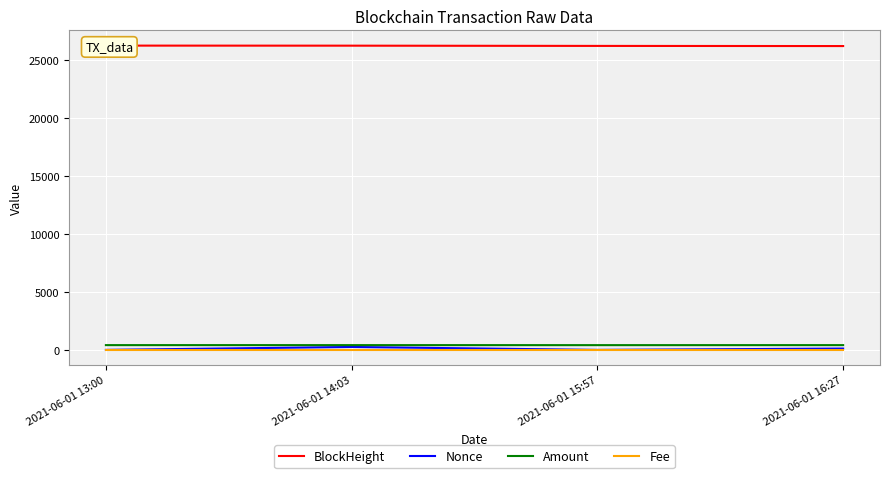

What is the sum of all Fee values?

0.1